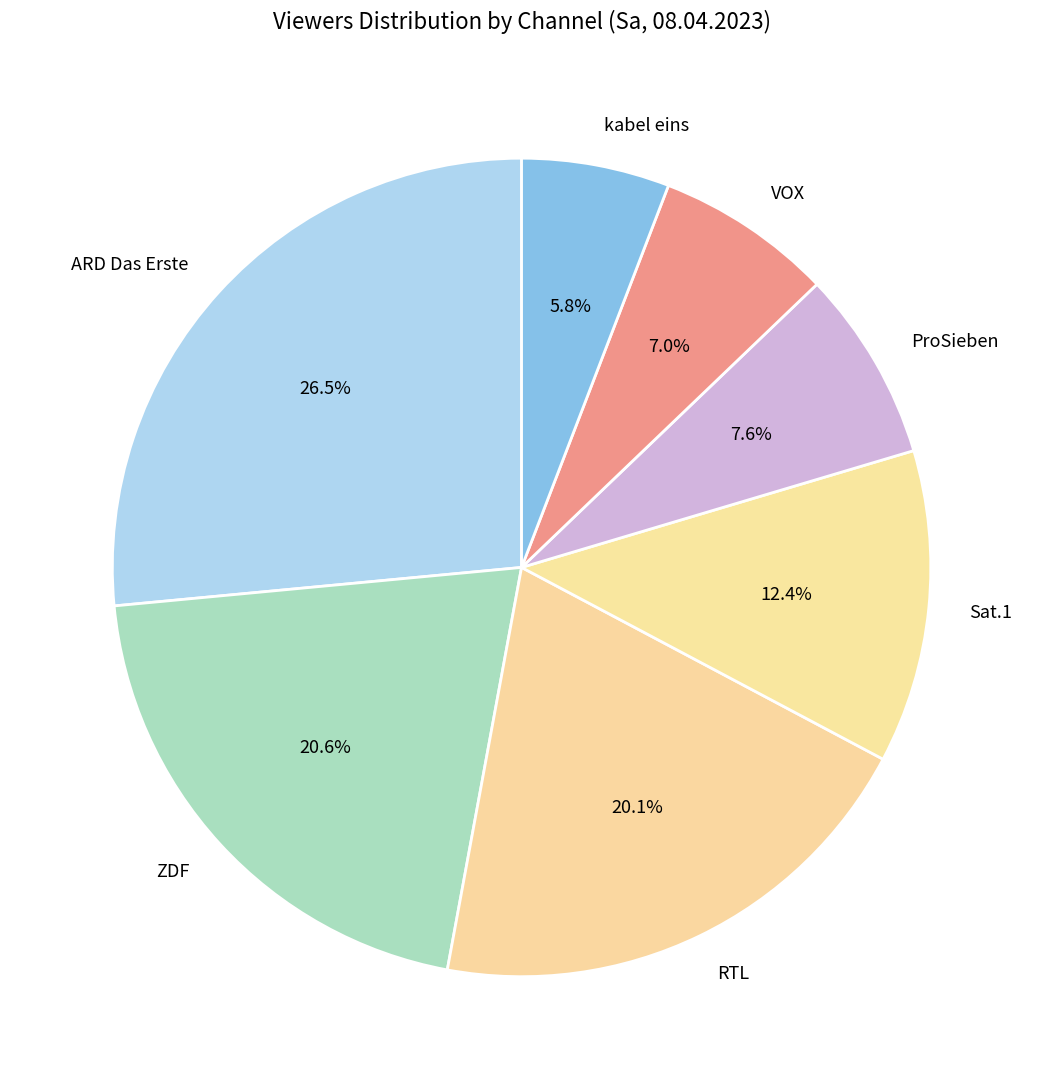

Between ProSieben and RTL, which is larger?

RTL